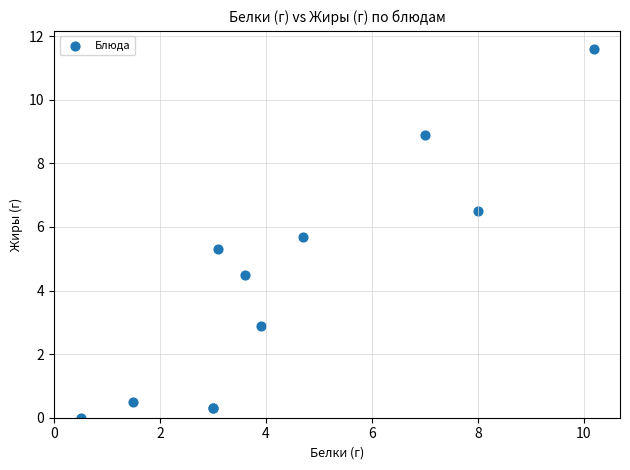

What Y value in the scatter plot is closest to 5?

5.3